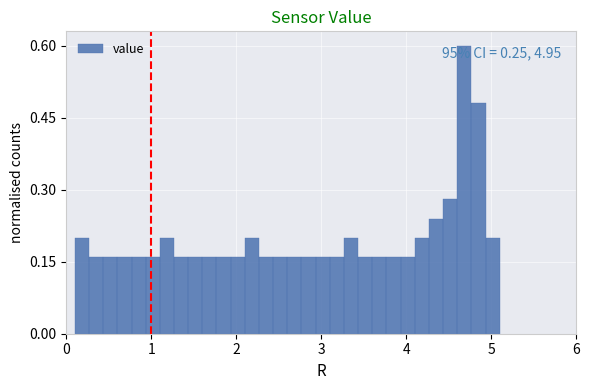

Around what value on the x-axis is the tallest bar? Give the approximate position of its centre, as read against the axis.

4.7